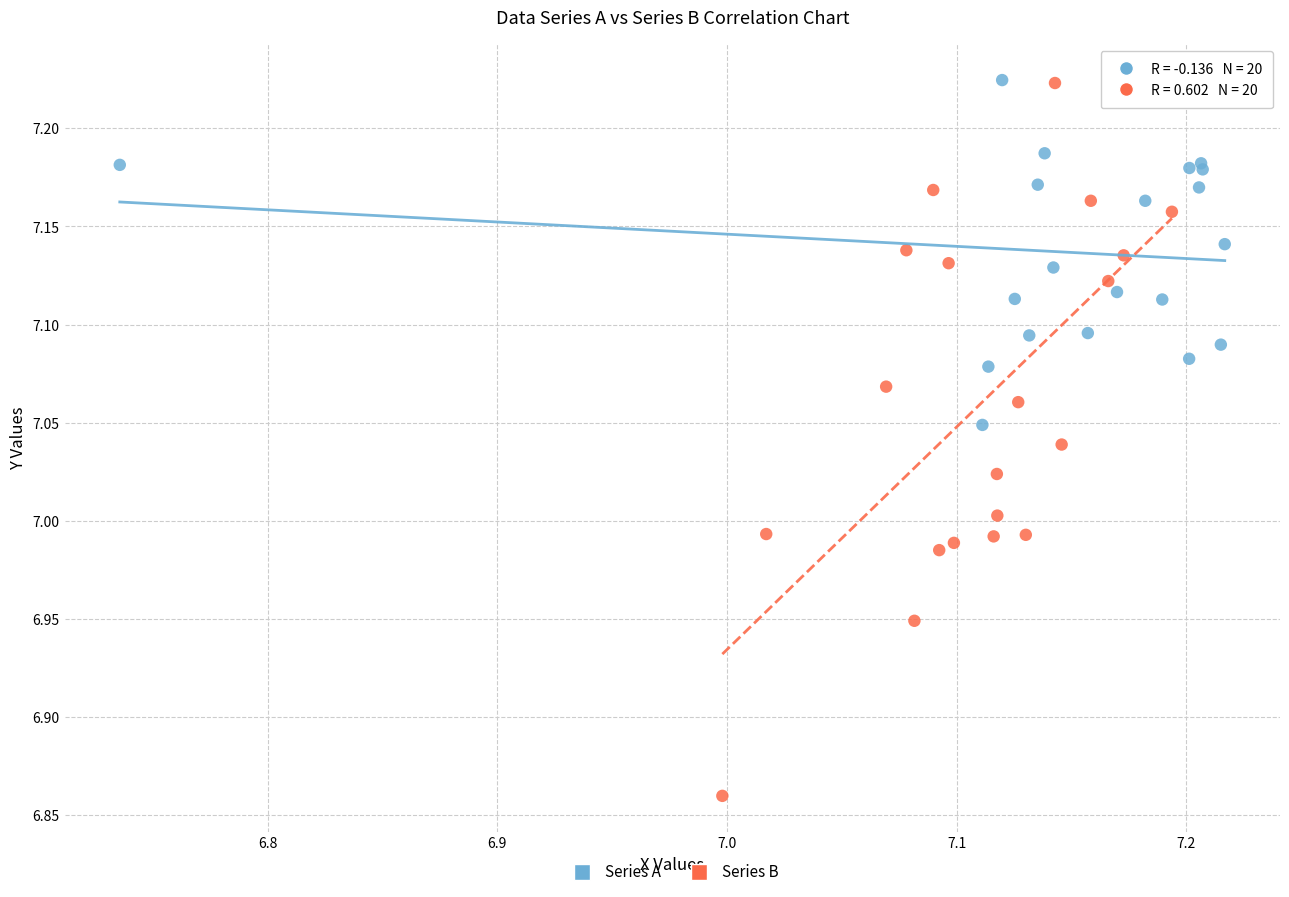

Which series has the largest Y range (max minus min)?

Series B